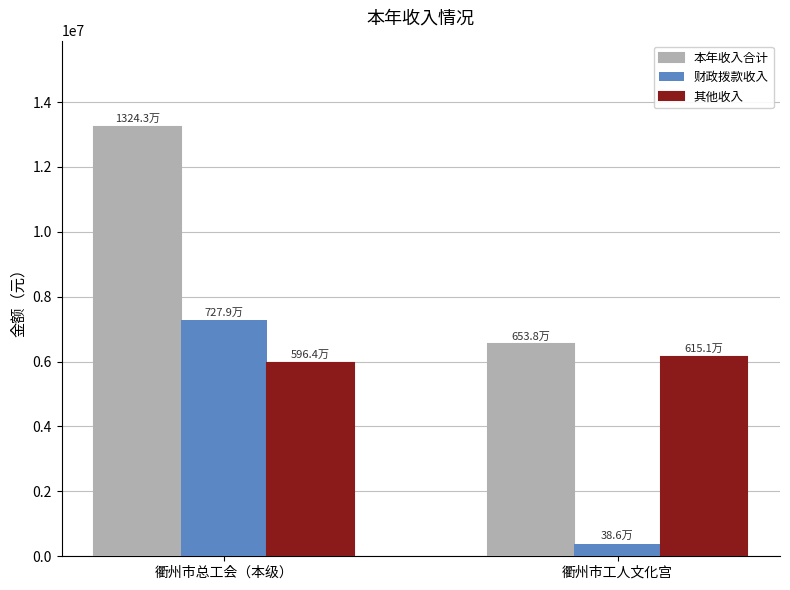

How many data points in 本年收入合计 are above 13243229?

1